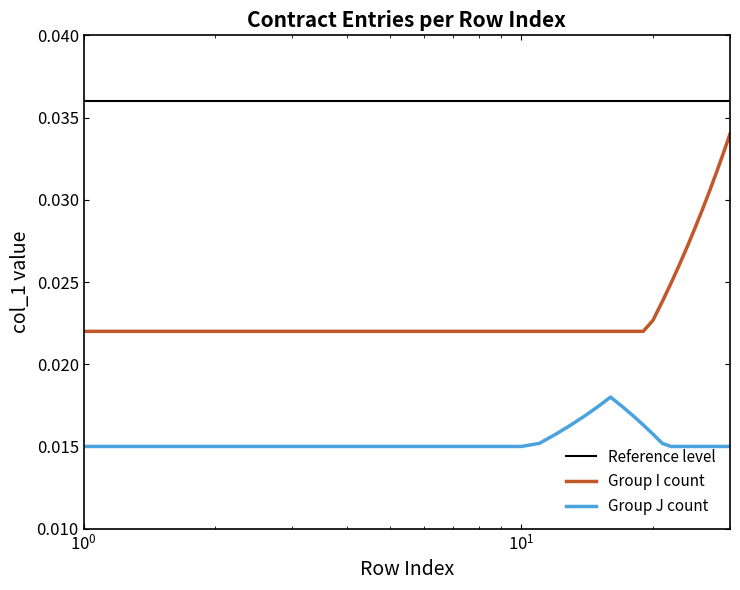

What is the sum of all Group J count values?

0.5